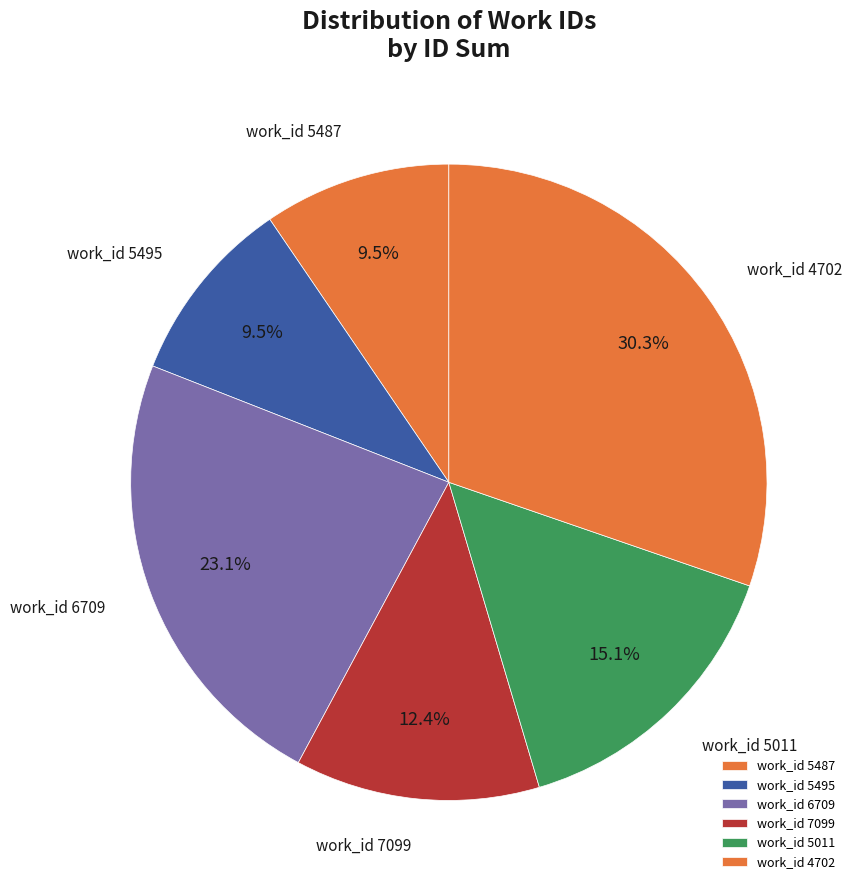

Which has a higher value, work_id 5487 or work_id 5011?

work_id 5011